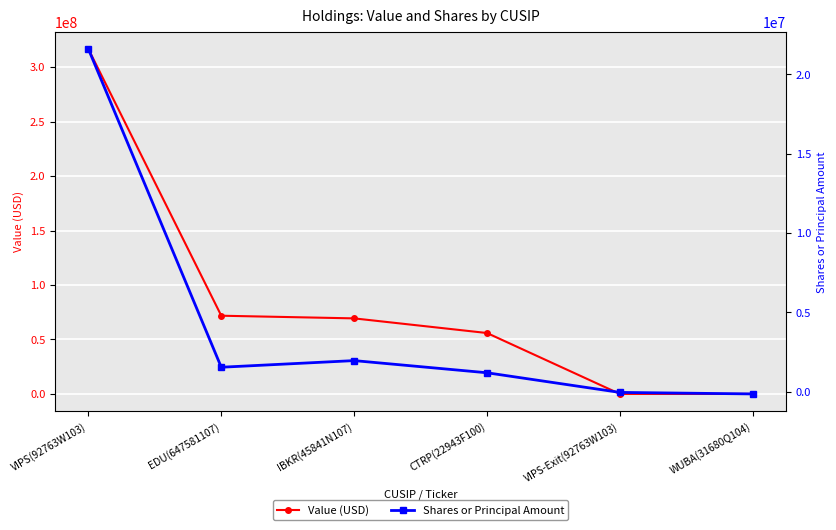

What is the value of the Value (USD) point at the 2nd from the left?

71815000